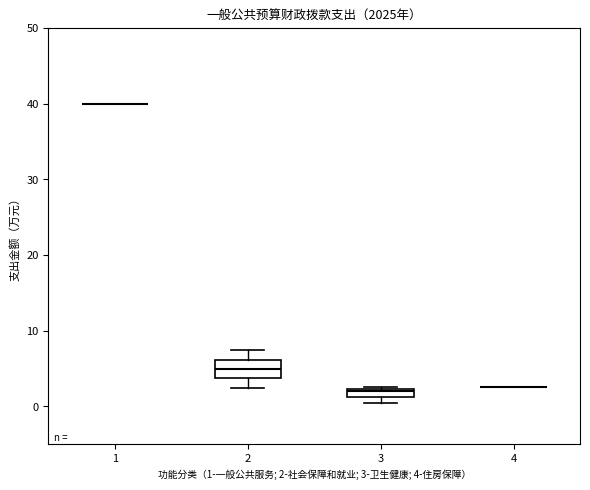

Which box is the tallest, from its lower edge to its upper edge?

2